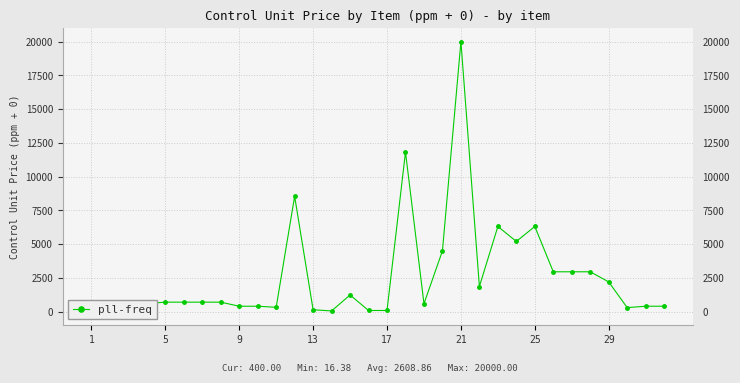

How many data points does each series have?

32